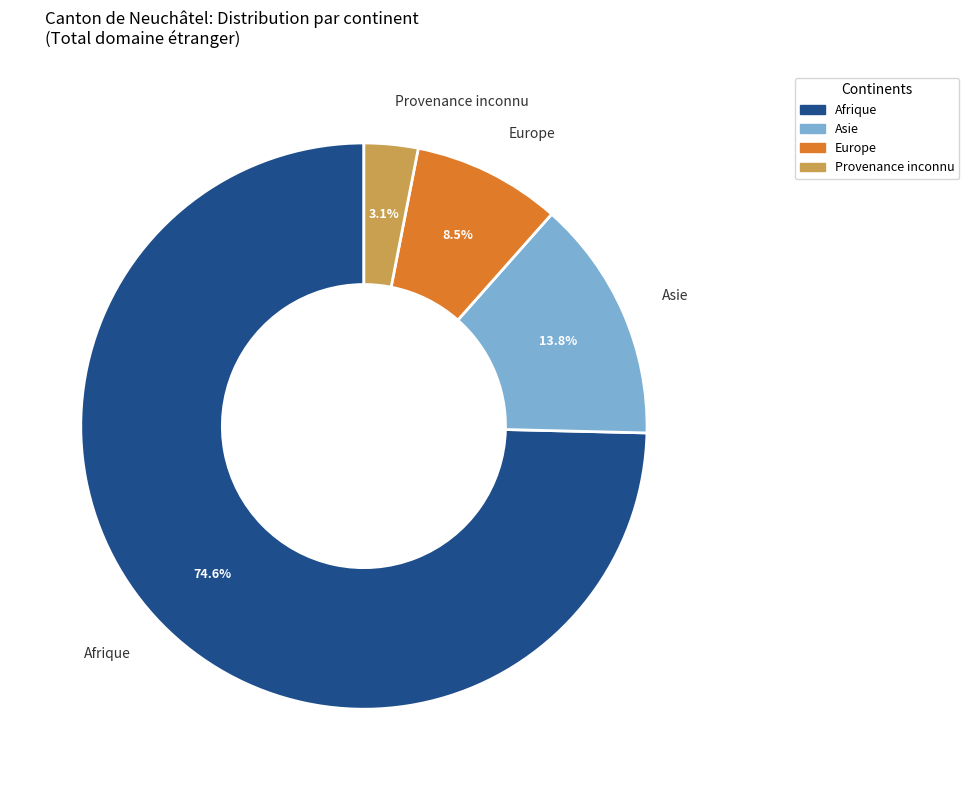

Which category accounts for the majority?

Afrique